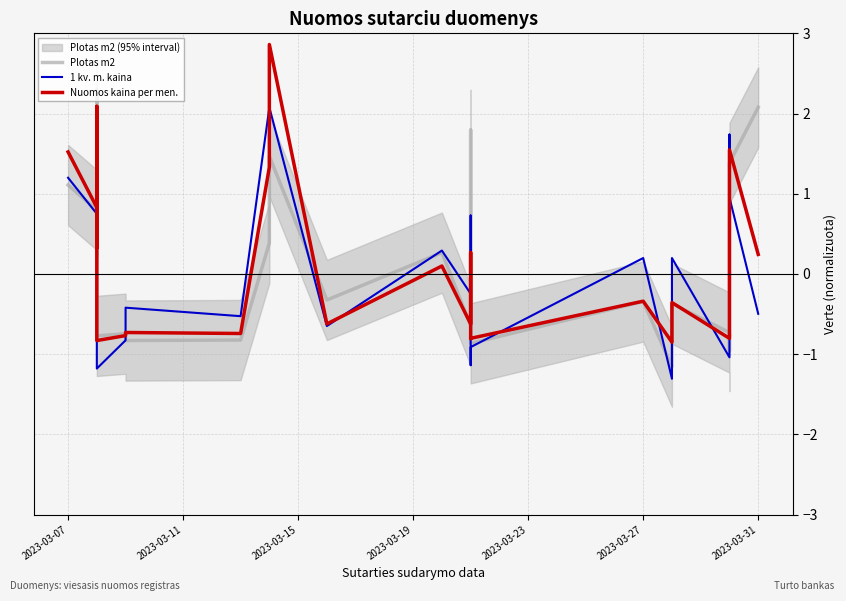

How many intersections are there between 1 kv. m. kaina and Nuomos kaina per men.?

14